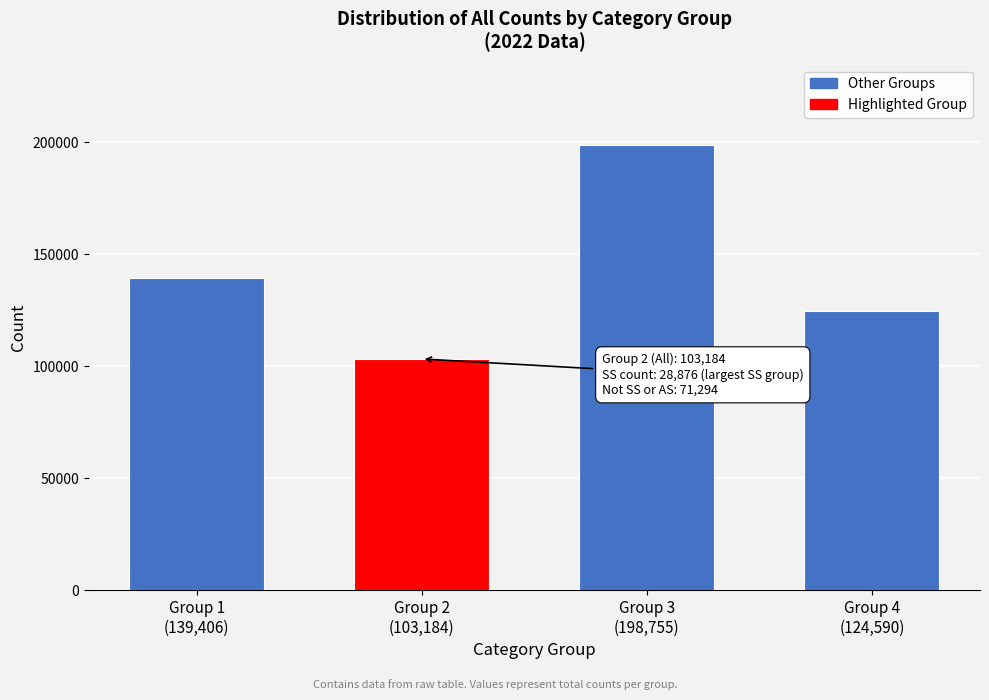

Reading left to right, transcribe all the data shown in this chart.

139406	103184	198755	124590